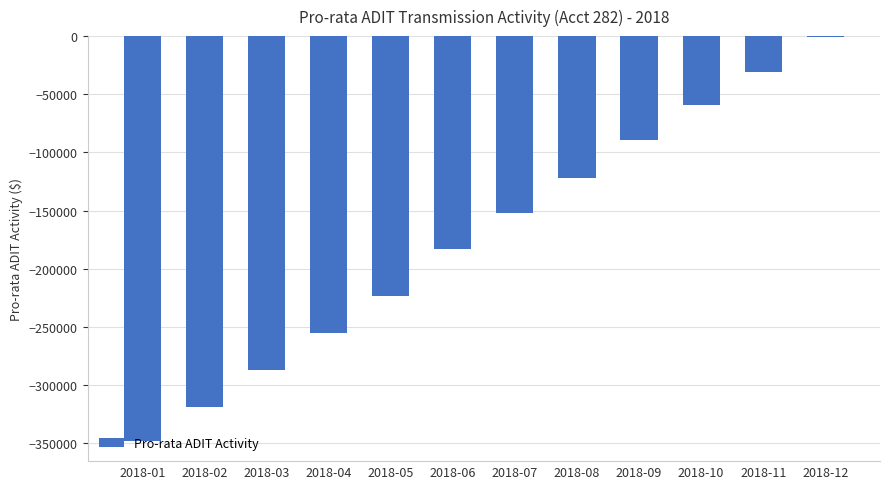

Read the value at 2018-06, to the nearest 50.

-182800